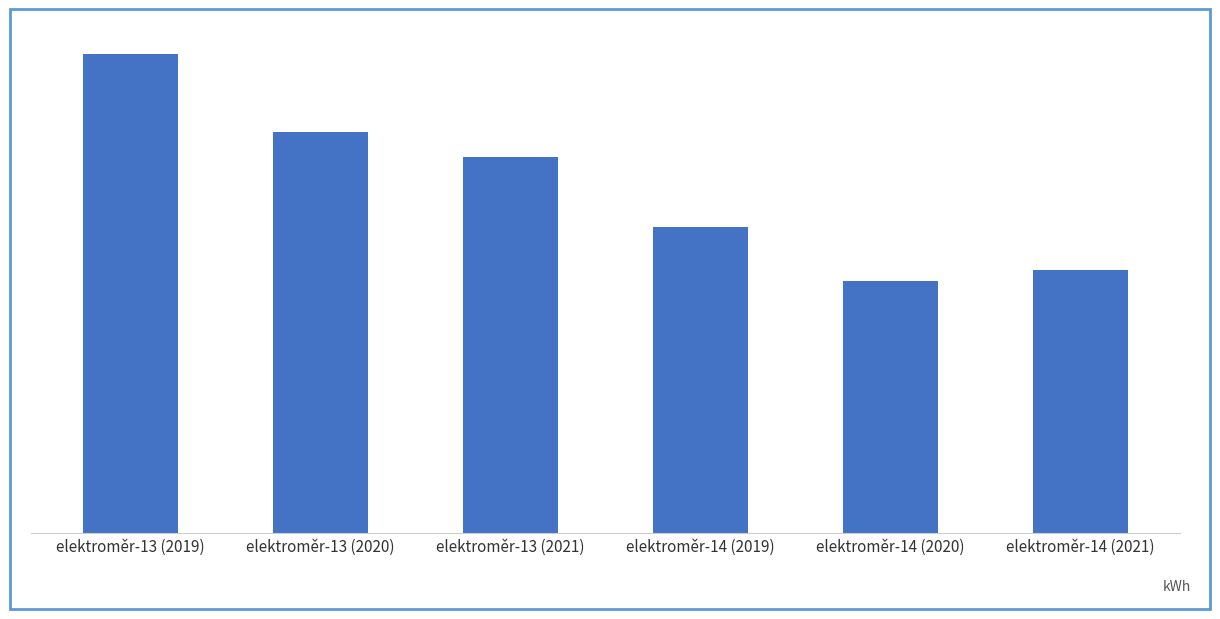

Rank the categories by value from lowest to highest.

elektroměr-14 (2020), elektroměr-14 (2021), elektroměr-14 (2019), elektroměr-13 (2021), elektroměr-13 (2020), elektroměr-13 (2019)